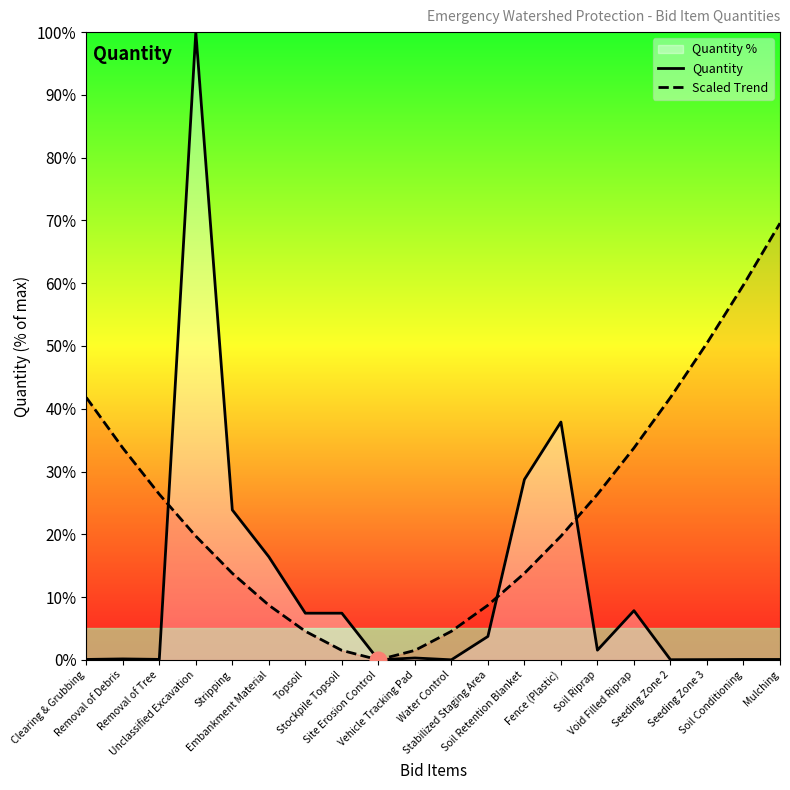

What value does the Scaled Trend series have at Removal of Debris?

33.8